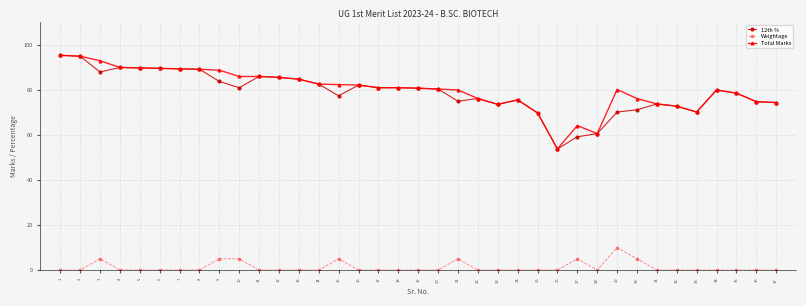

What is the sum of all Total Marks values?

2967.8